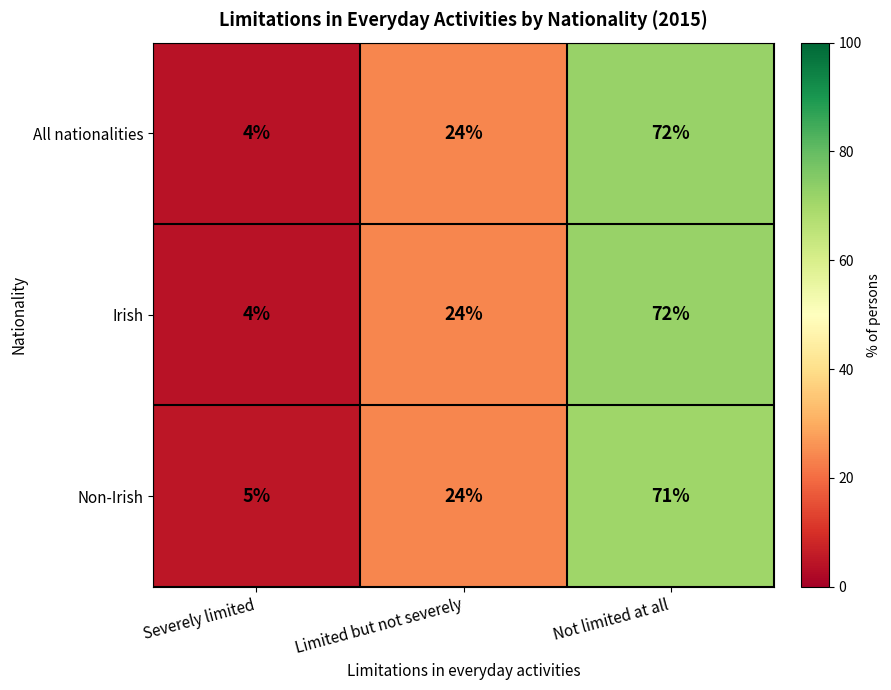

What is the difference between the maximum and minimum values in the Non-Irish series?

66